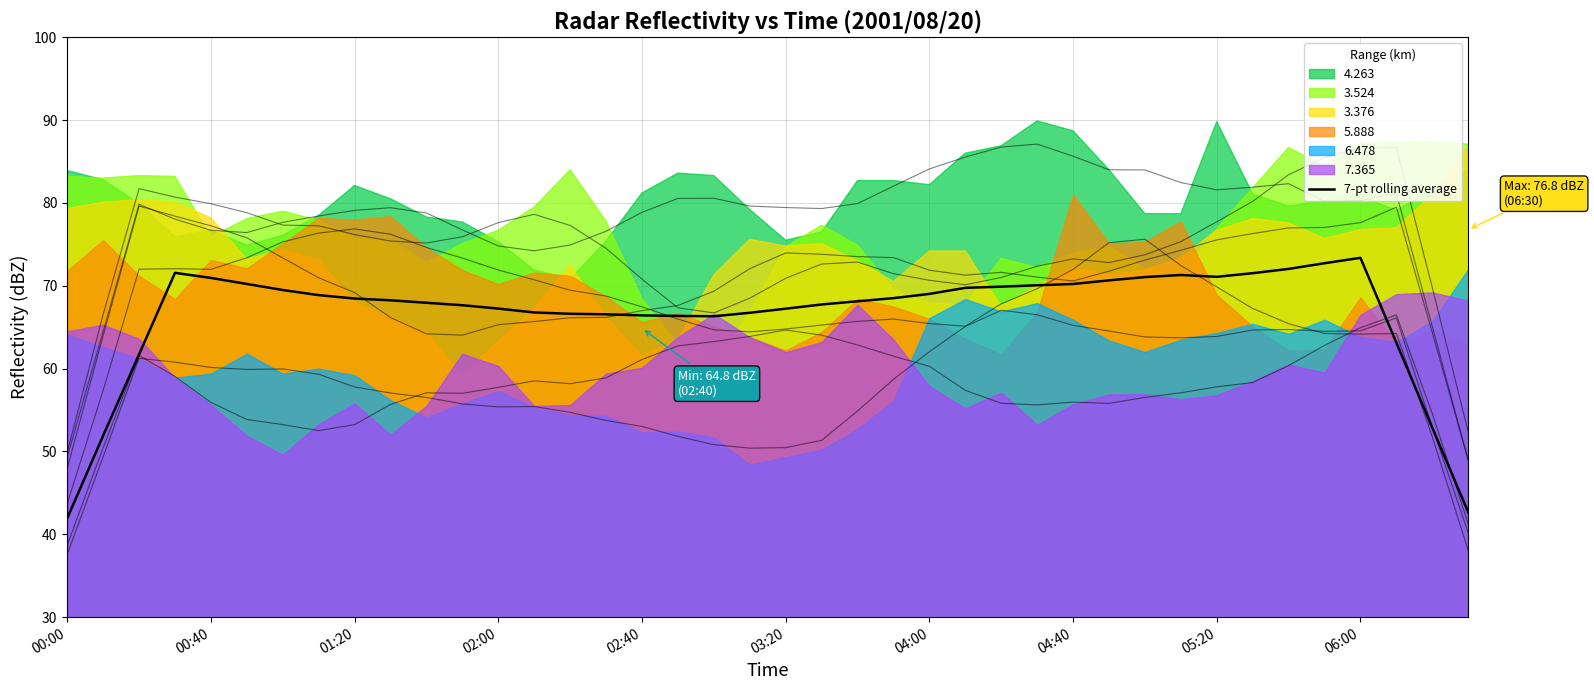

The value at 05:20 is 111.1. True or false?

False